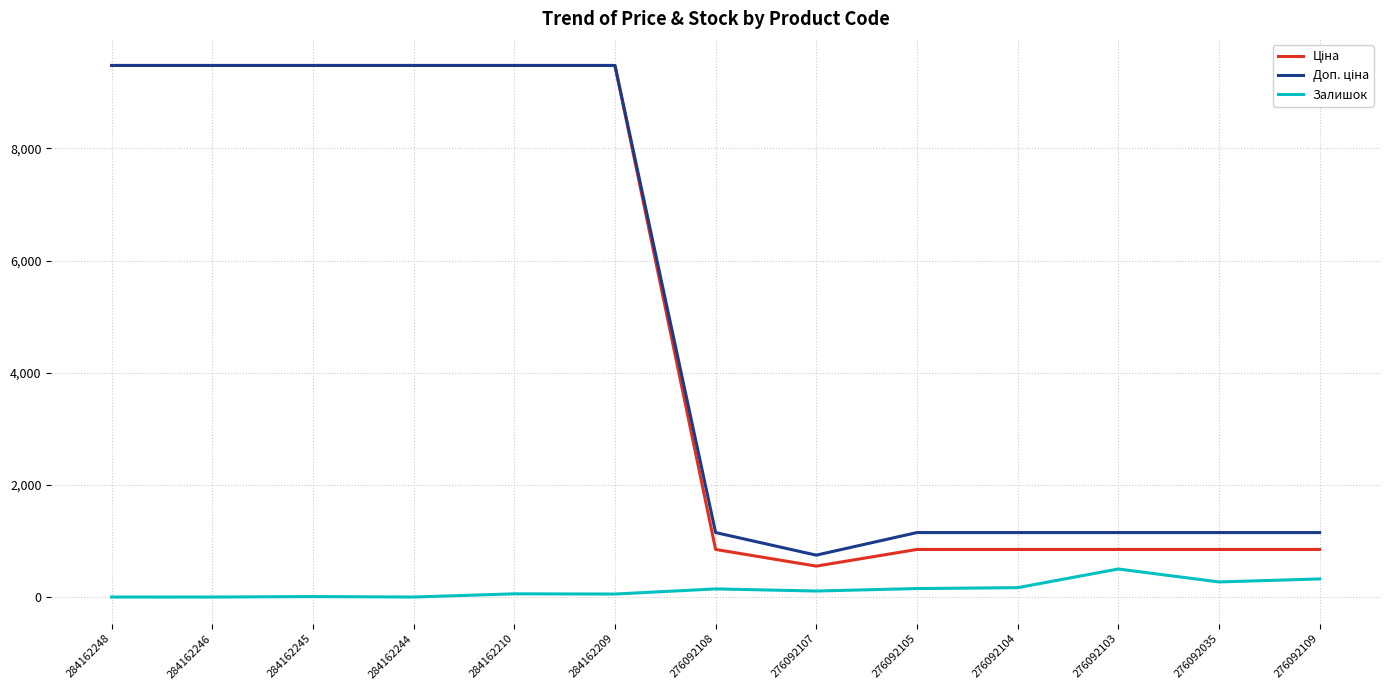

The value of Залишок at 276092109 is 323.0. True or false?

True